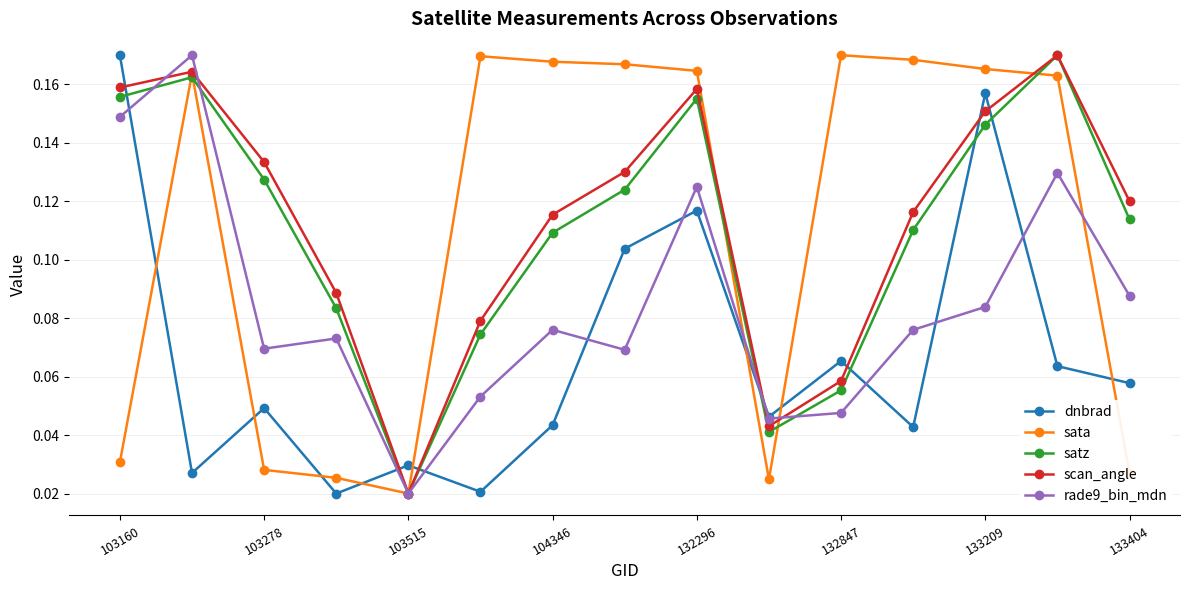

How many categories are shown in the chart?

15